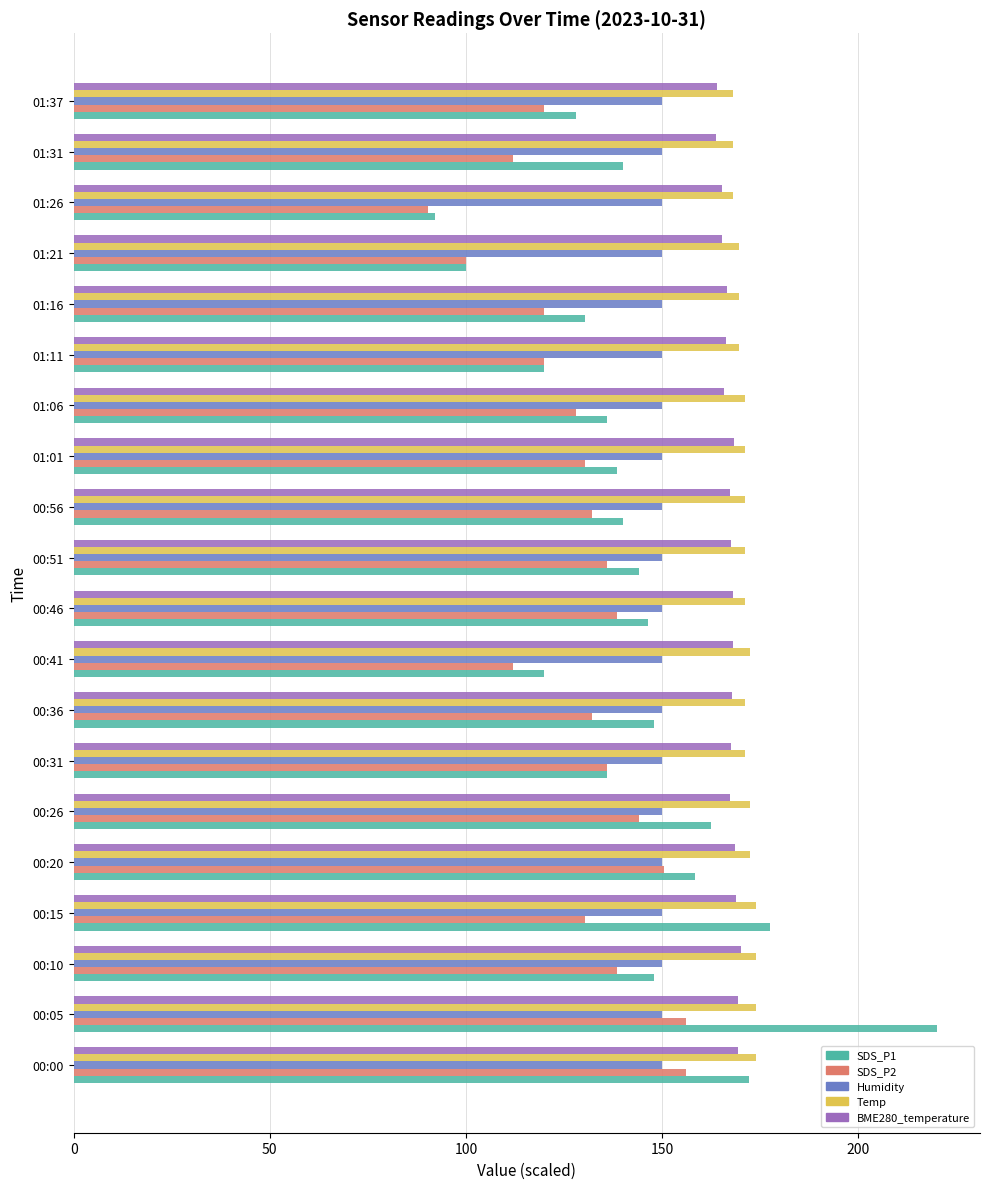

The SDS_P1 series shows 162.4 at 00:26. True or false?

True